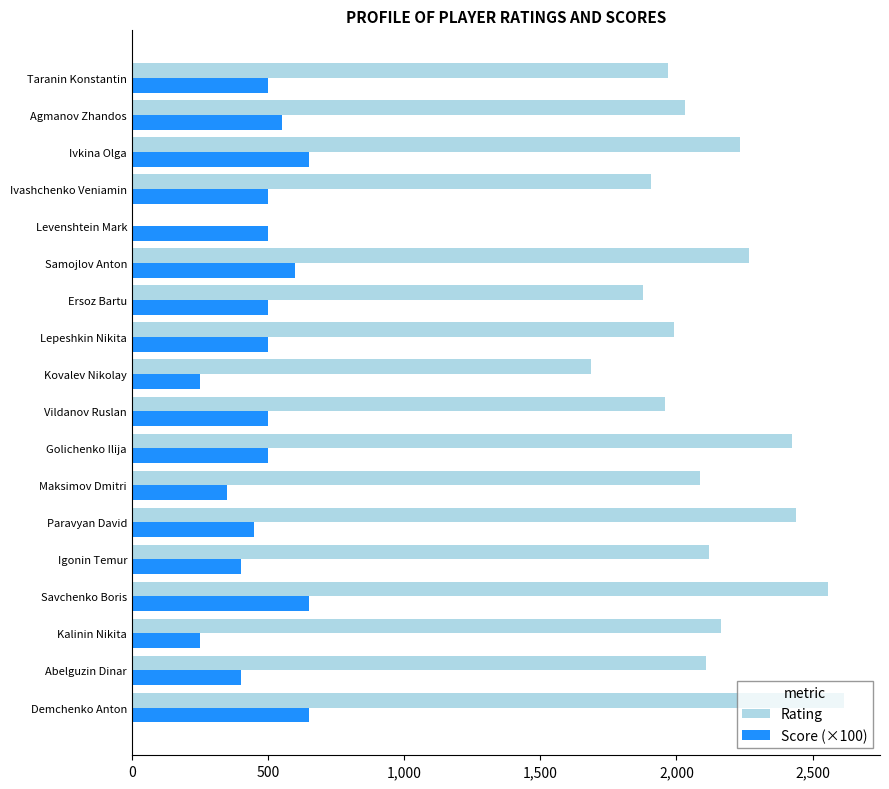

What are all the series names shown in the legend?

Rating, Score (×100)